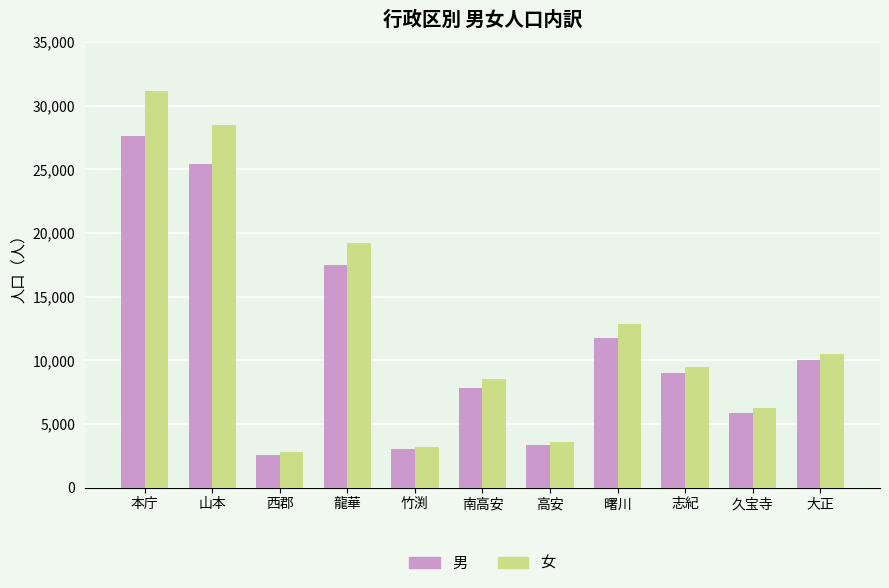

Reading left to right, extract all data points from this chart.

男: 本庁=27601	山本=25409	西郡=2576	龍華=17513	竹渕=3073	南高安=7795	高安=3346	曙川=11734	志紀=9005	久宝寺=5885	大正=10052
女: 本庁=31128	山本=28481	西郡=2772	龍華=19229	竹渕=3211	南高安=8513	高安=3622	曙川=12857	志紀=9481	久宝寺=6291	大正=10500